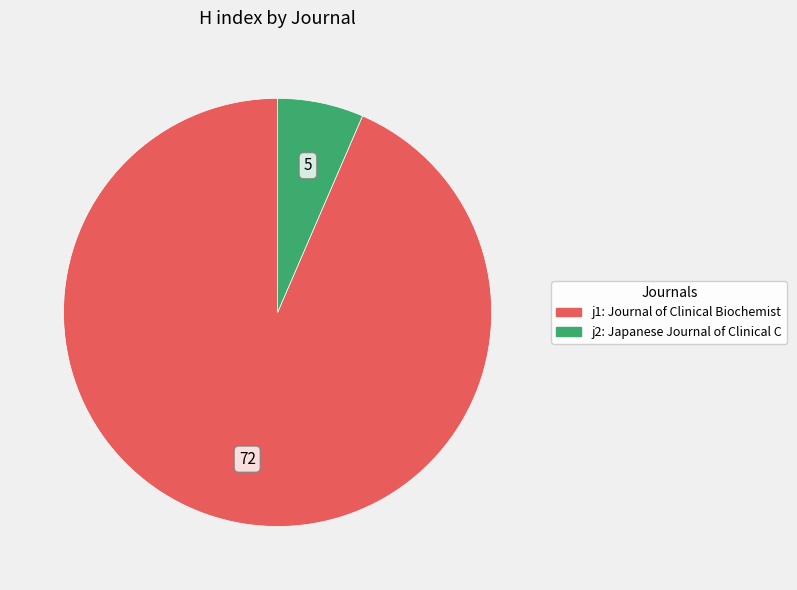

To the nearest percent, what is the difference between the largest and smallest slice percentages?

87%